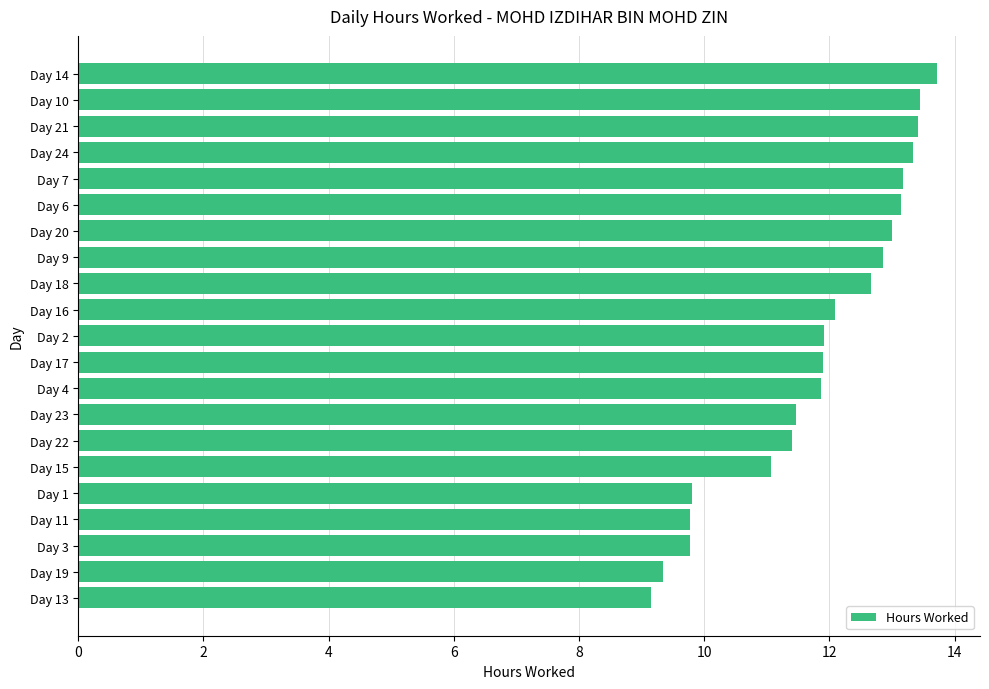

What is the smallest value displayed?

9.2